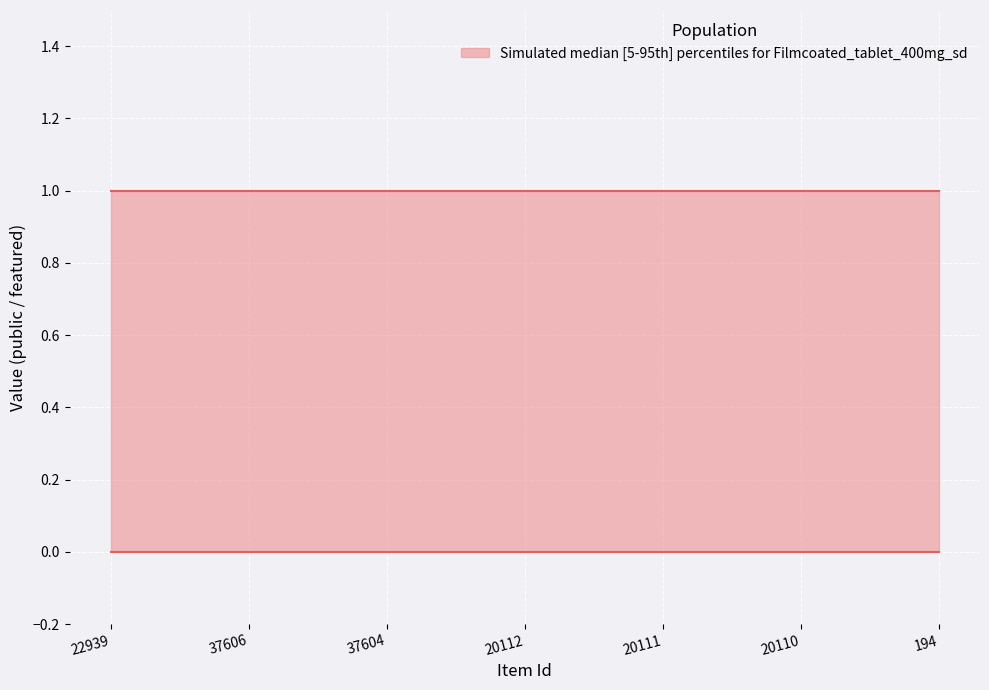

The public series shows 1 at 20111. True or false?

True